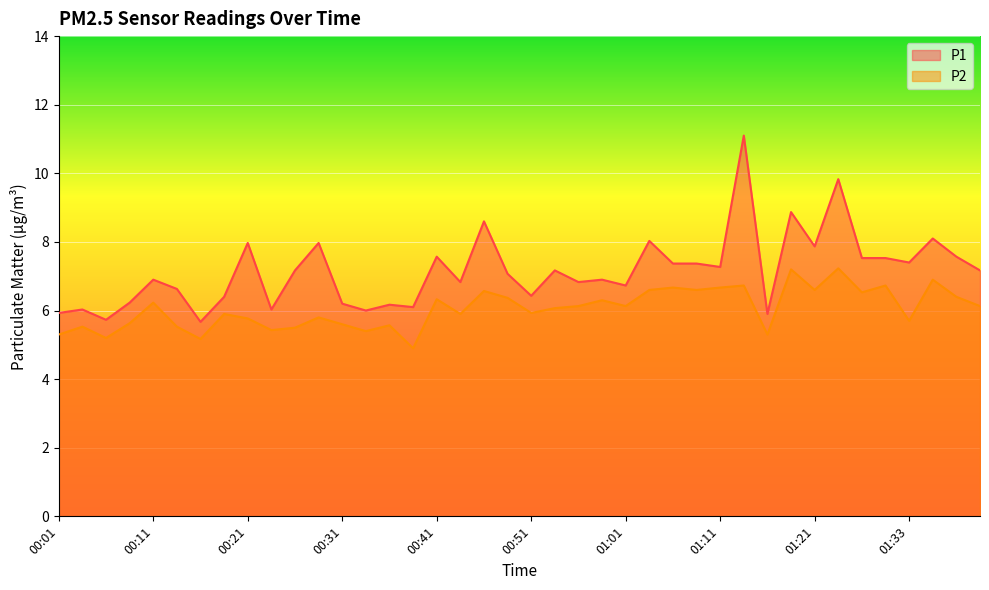

True or false: P1 has more than 0 points higher than both neighbors.

True